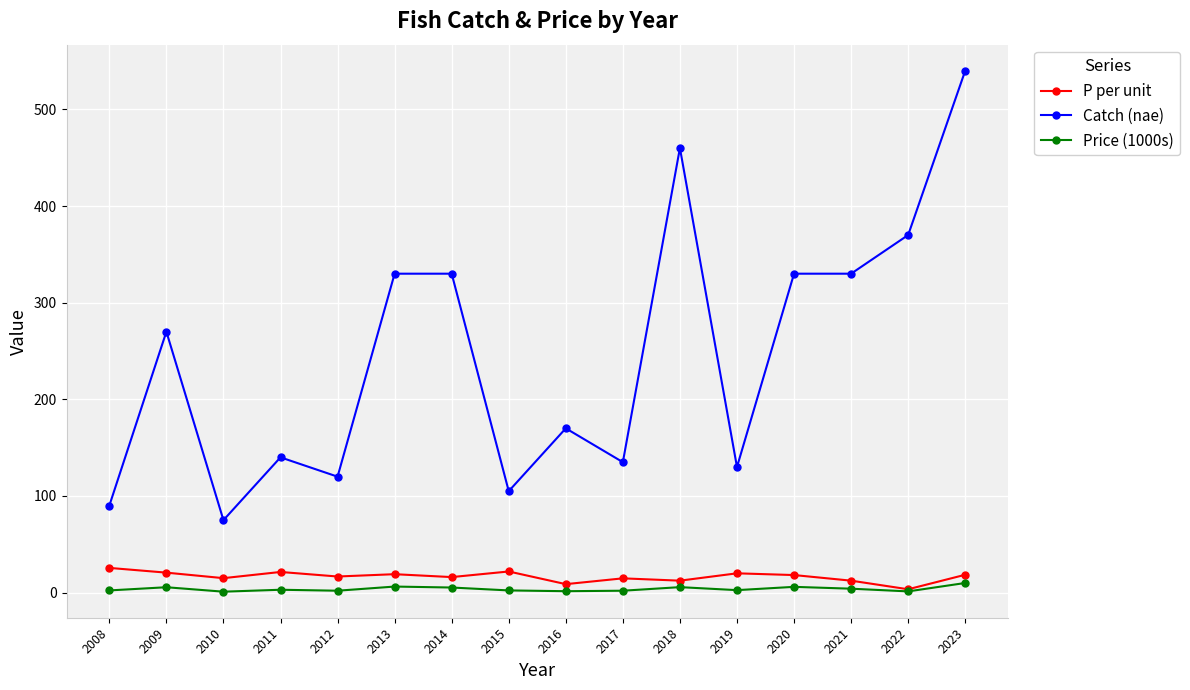

True or false: Catch (nae) has a value of 330.0 at 2013.

True